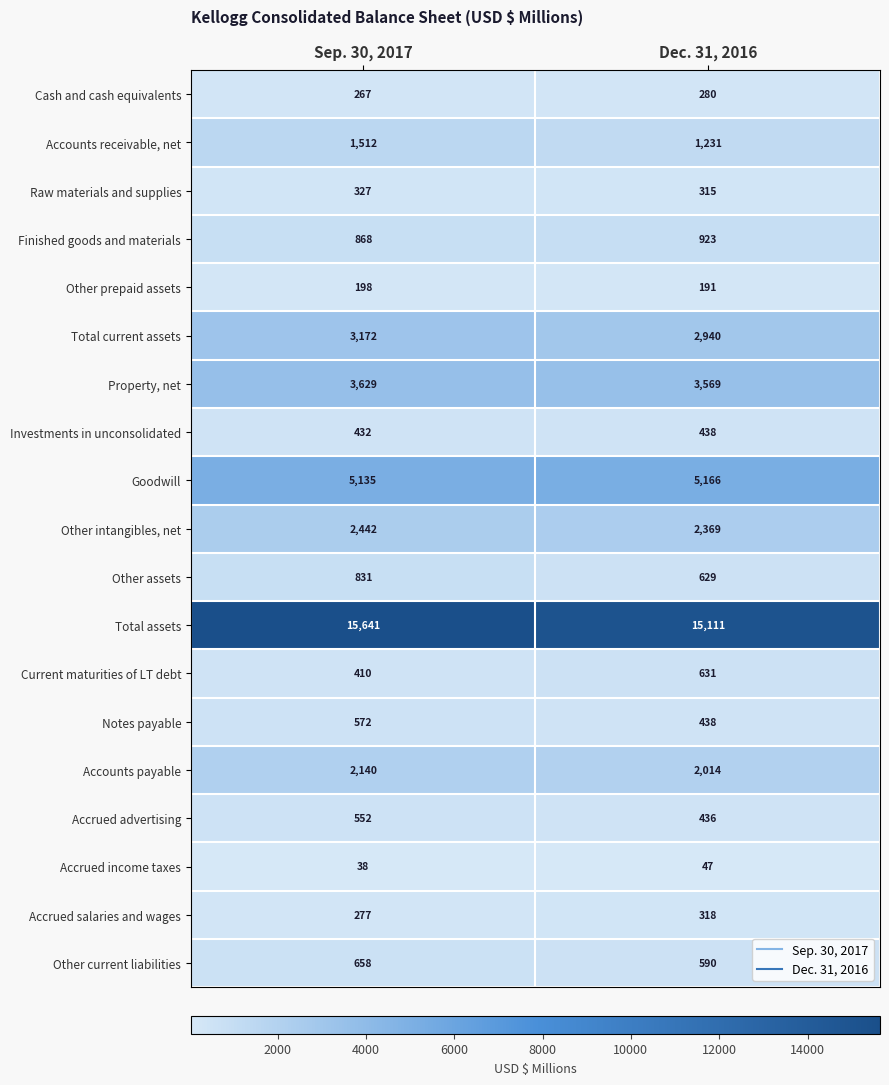

Rank the categories by Property, net value from lowest to highest.

Dec. 31, 2016, Sep. 30, 2017